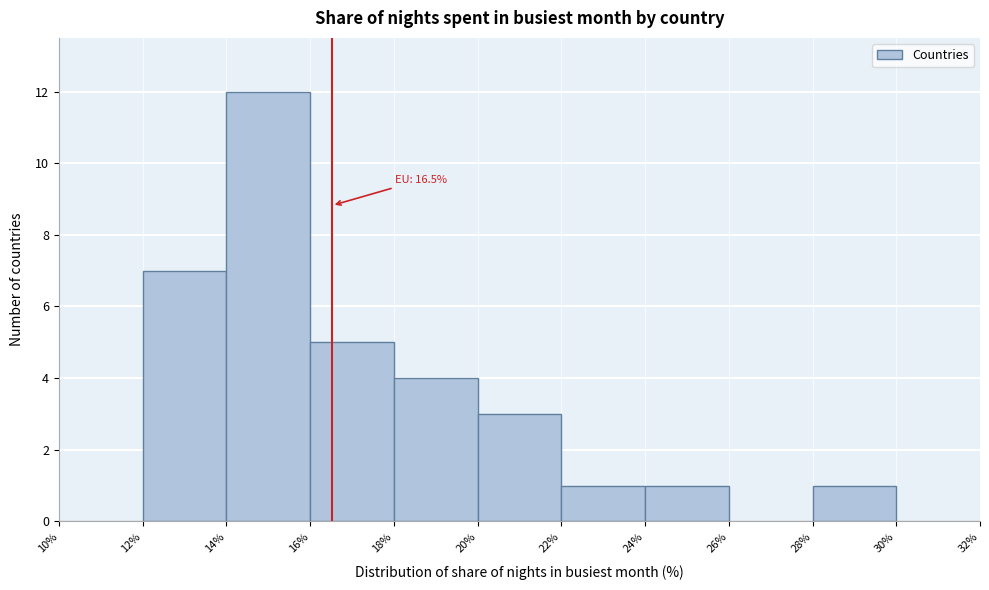

Which range on the x-axis has the tallest bar?

14% to 16%